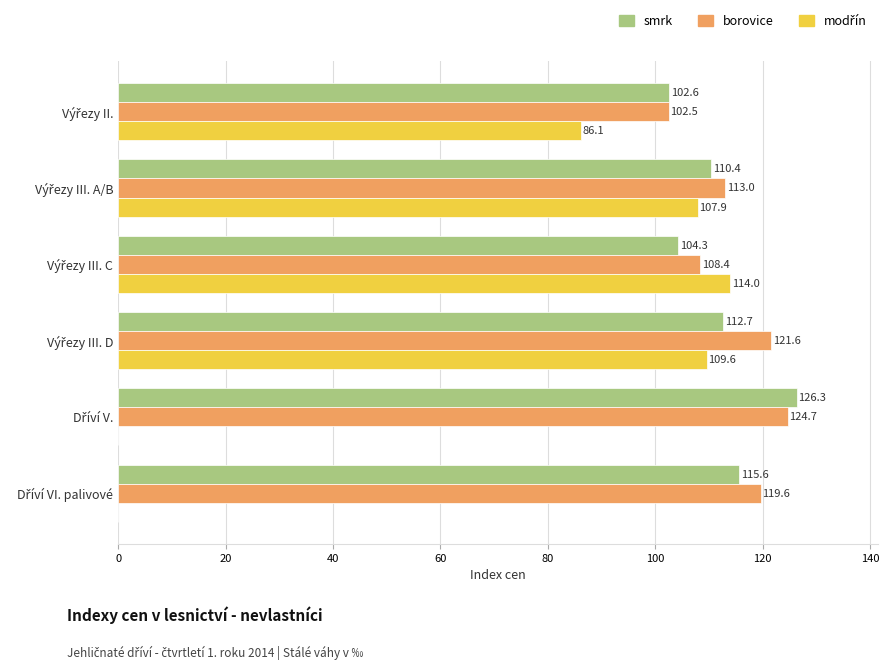

What is the greatest value displayed?

126.3